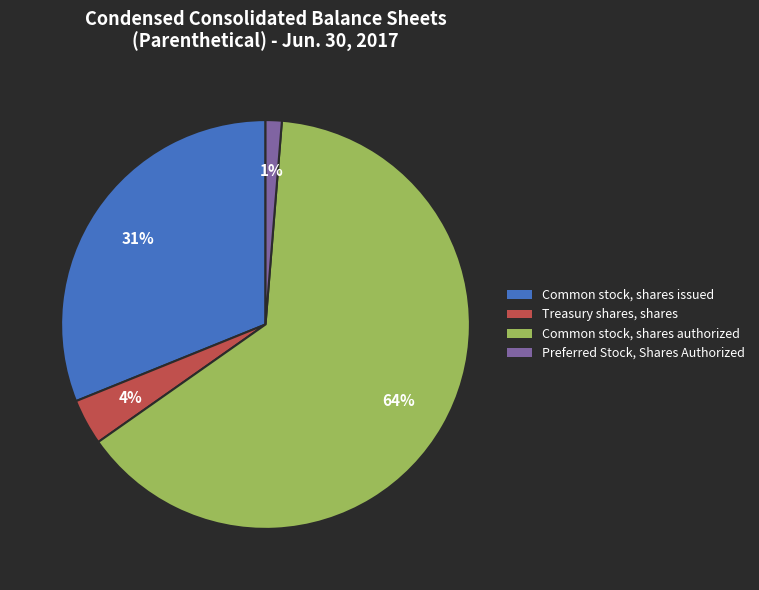

To the nearest percent, what is the combined percentage of Preferred Stock, Shares Authorized and Common stock, shares authorized?

65%